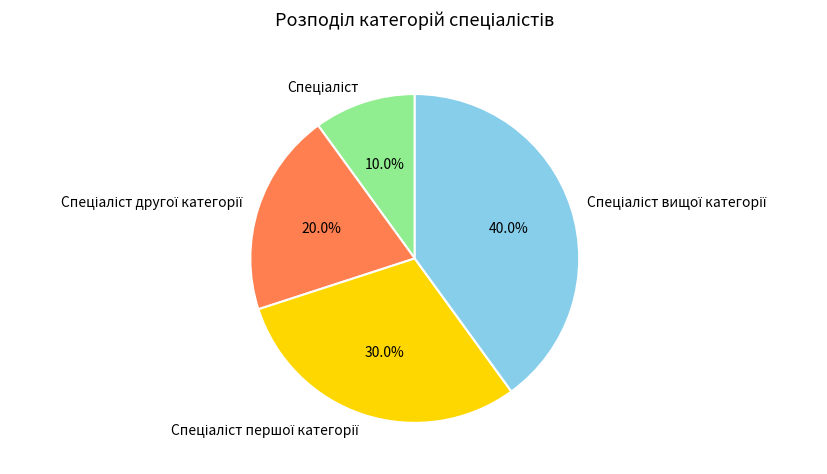

Is there a majority slice in this chart?

No